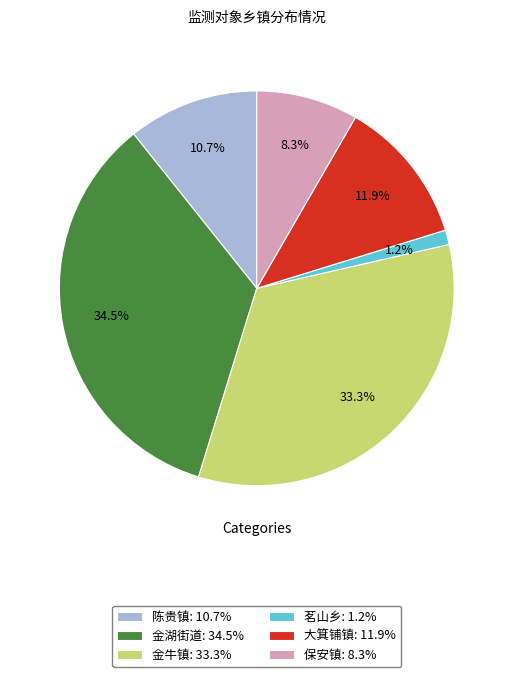

Do 大箕铺镇: 11.9% and 陈贵镇: 10.7% together represent more than half of the pie?

No